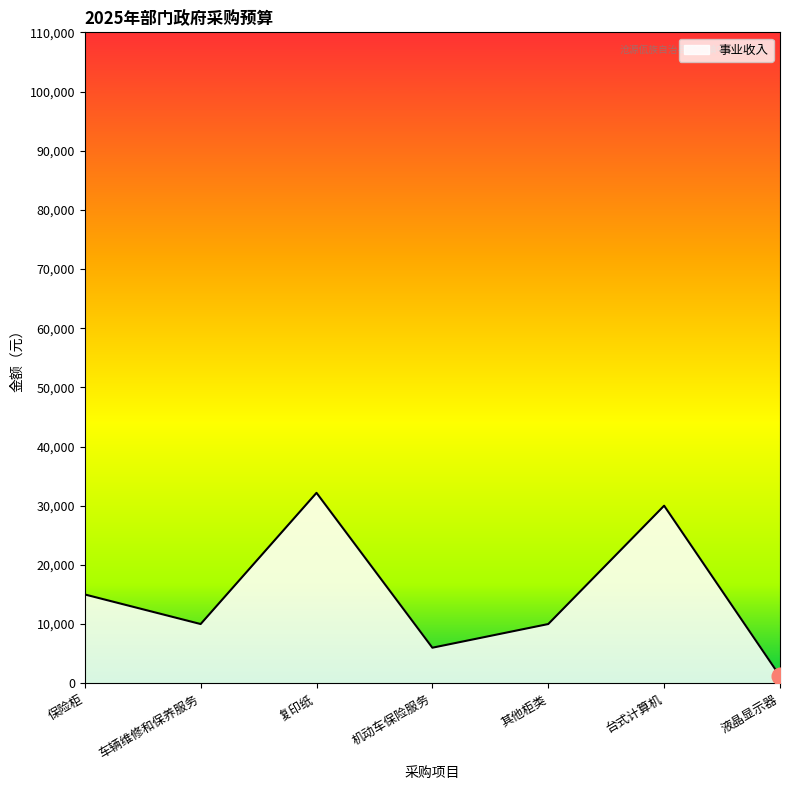

Where is the data nearest to the value 16687?

保险柜